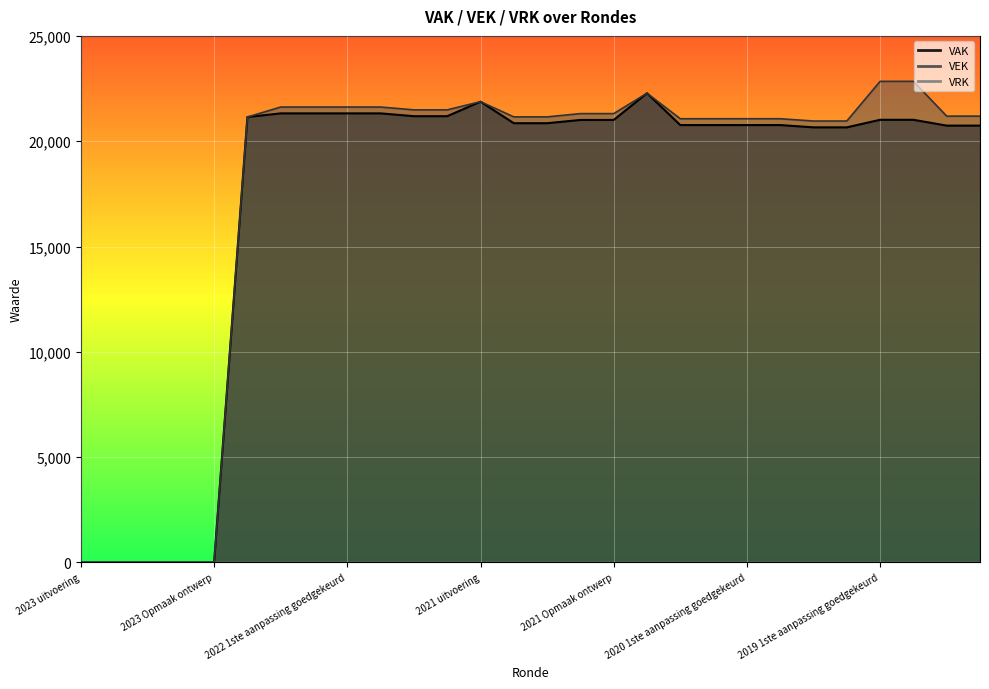

Which series has the largest range (max minus min)?

VEK